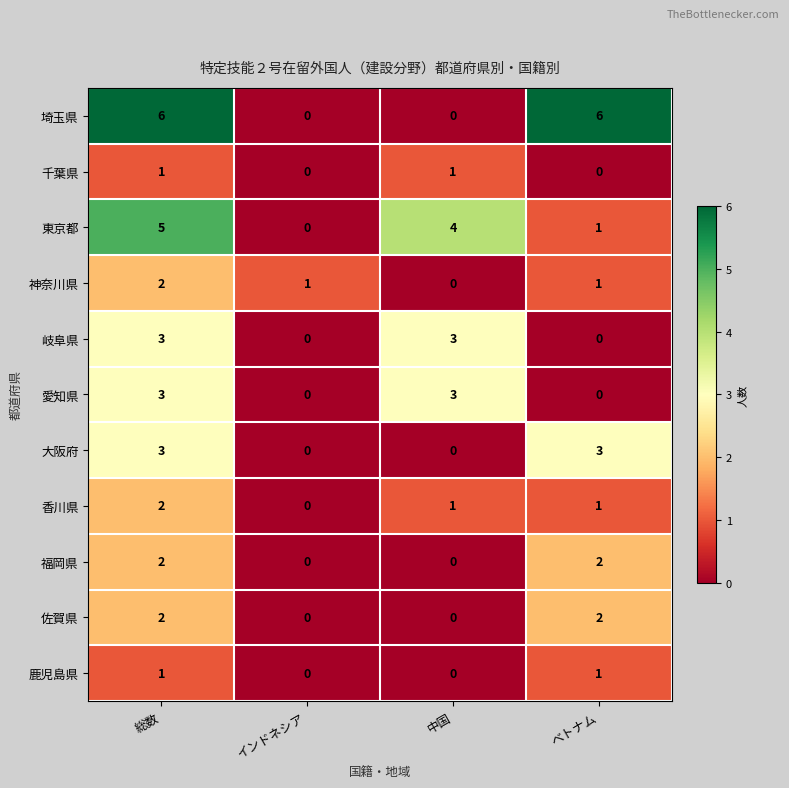

True or false: 埼玉県 has a value of 0 at 中国.

True